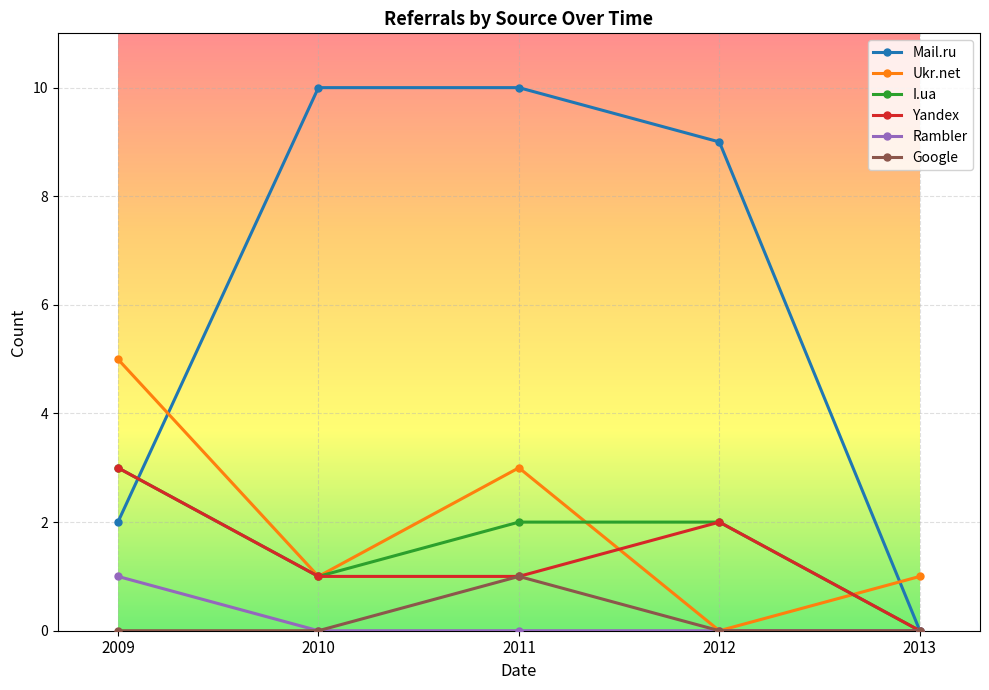

Which series has the largest range (max minus min)?

Mail.ru